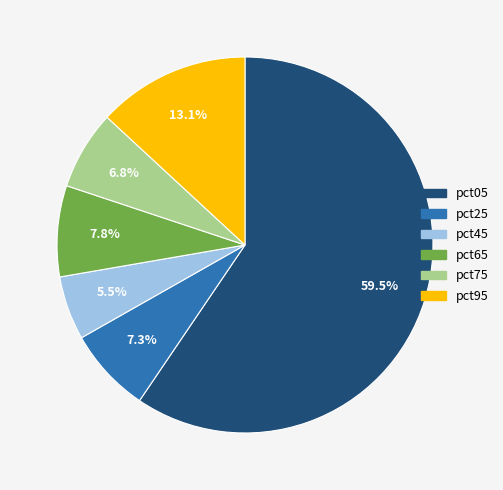

Is it true that pct75 is 20% of the pie?

False